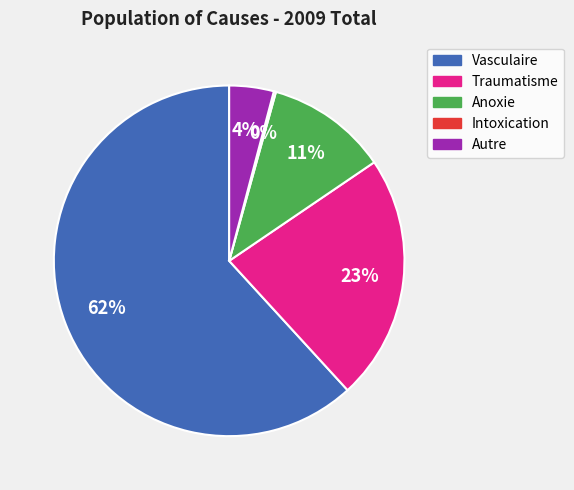

Does any single category account for the majority?

Yes